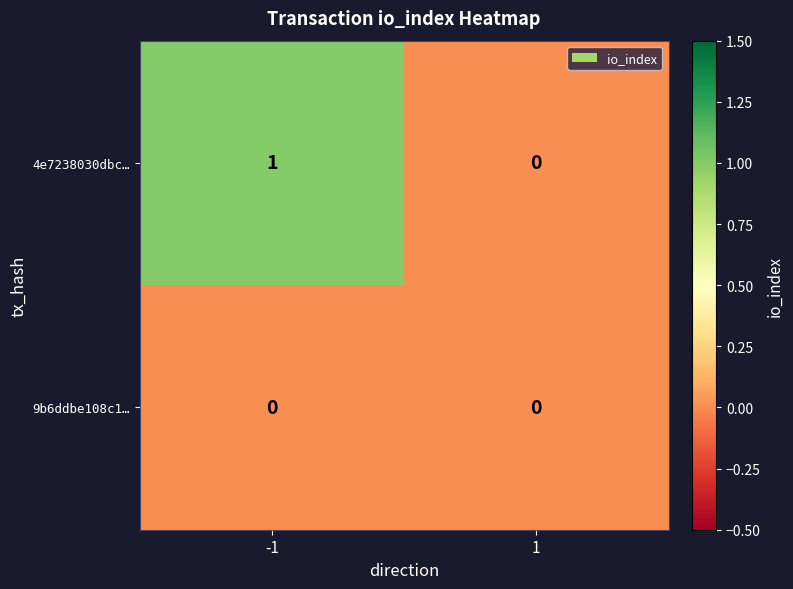

Which series changed the most between -1 and 1?

4e7238030dbc…